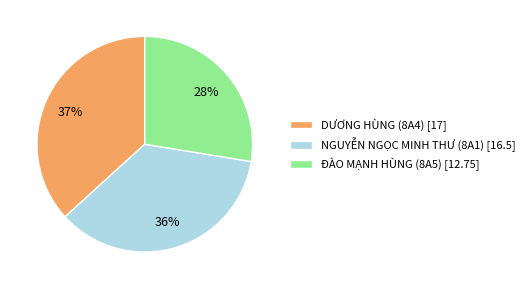

What is the smallest slice in the pie chart?

ĐÀO MẠNH HÙNG (8A5)